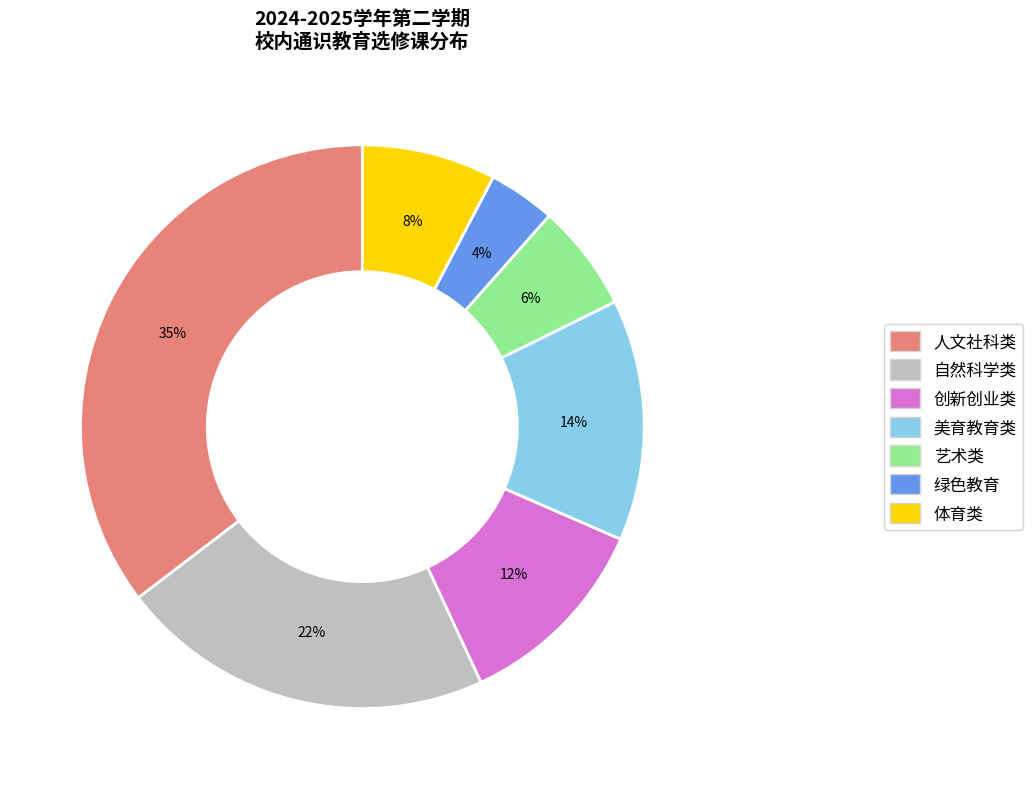

What is the smallest slice in the pie chart?

绿色教育